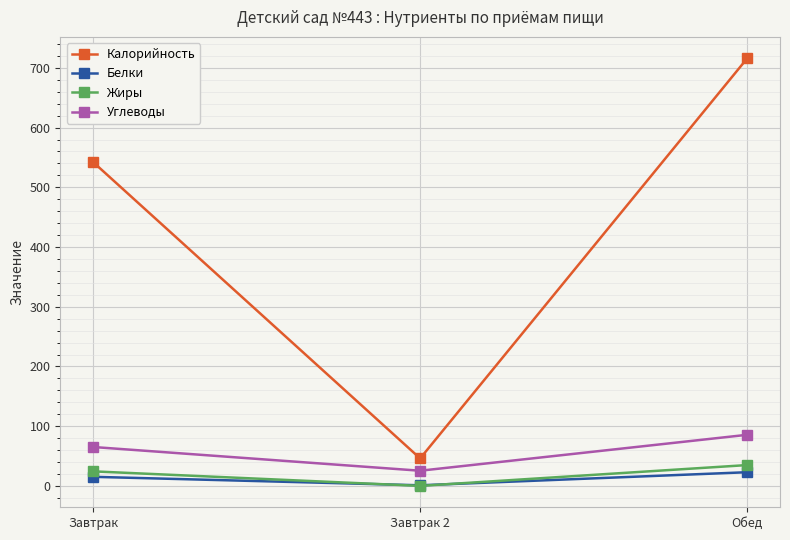

Is the value of Жиры at Завтрак greater than the value of Углеводы at Завтрак?

No